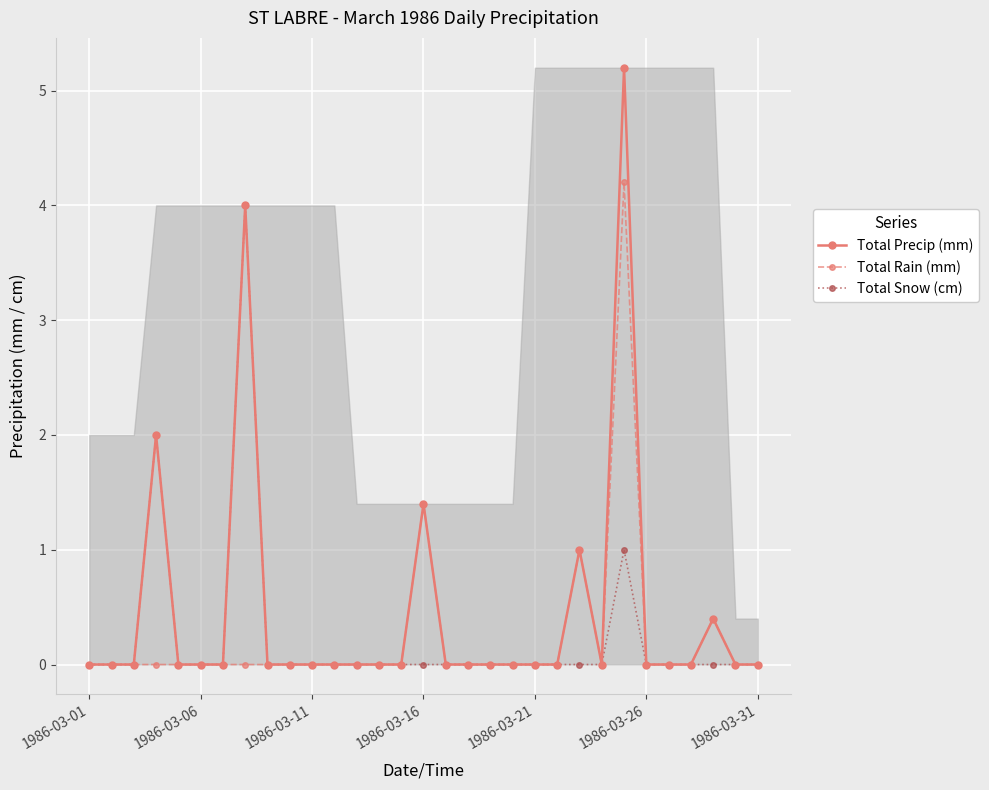

True or false: Total Precip (mm) has more than 1 points higher than both neighbors.

True